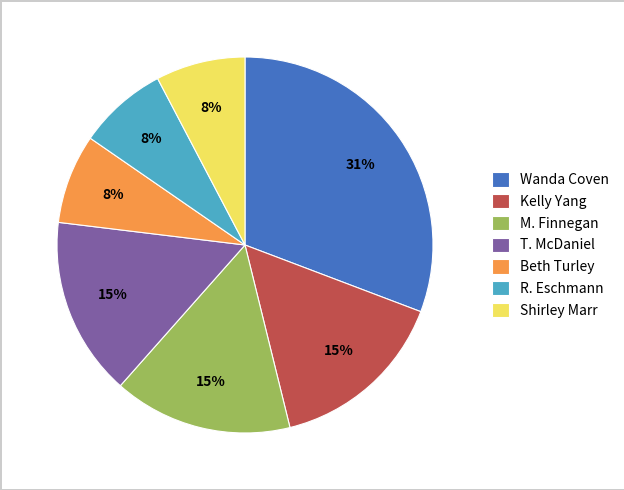

Is it true that Beth Turley is 8% of the pie?

True